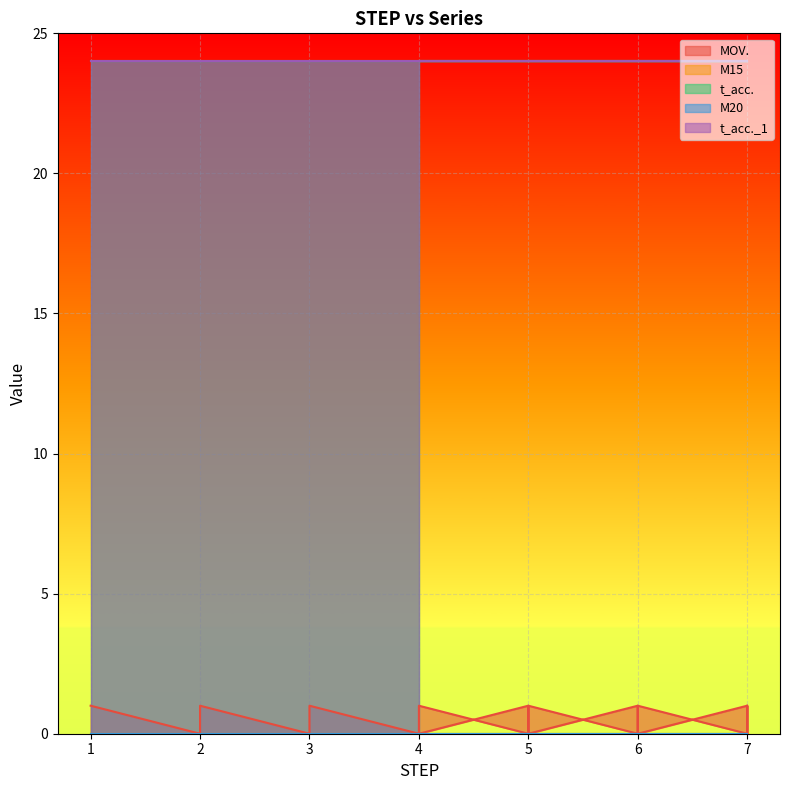

What is the maximum value shown in the chart?

24